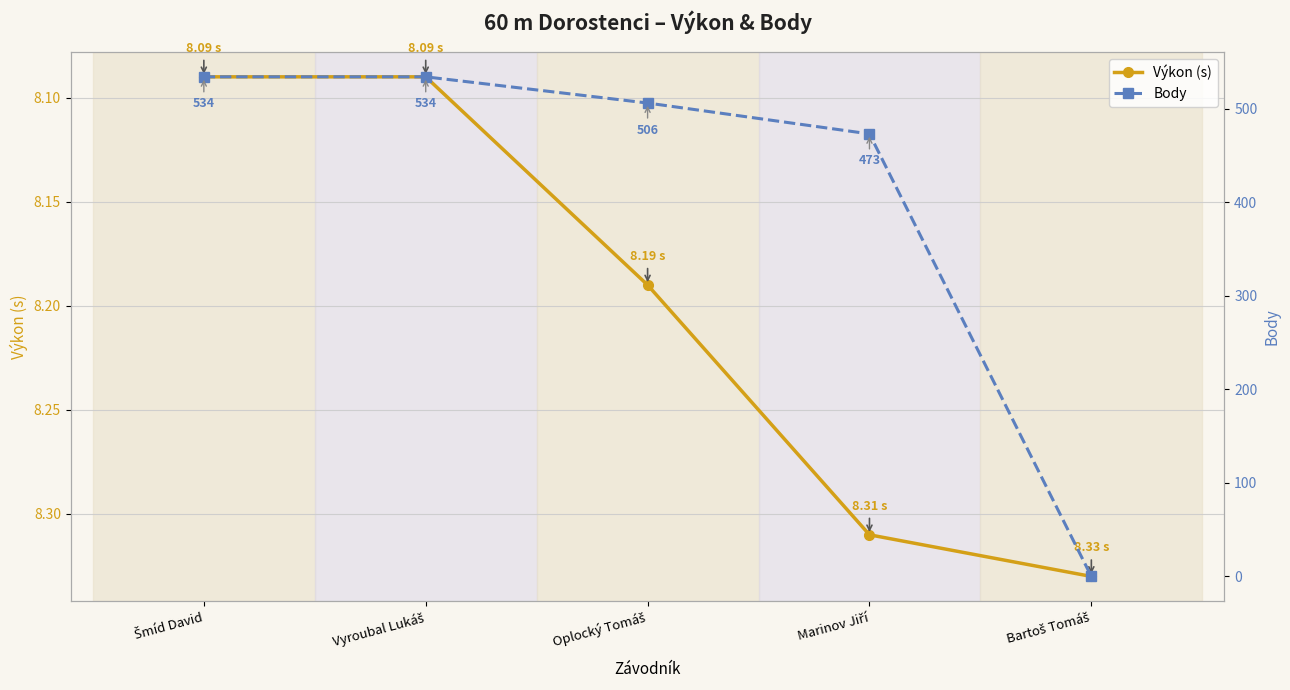

Count the Výkon (s) values in the range 8 to 9.

5